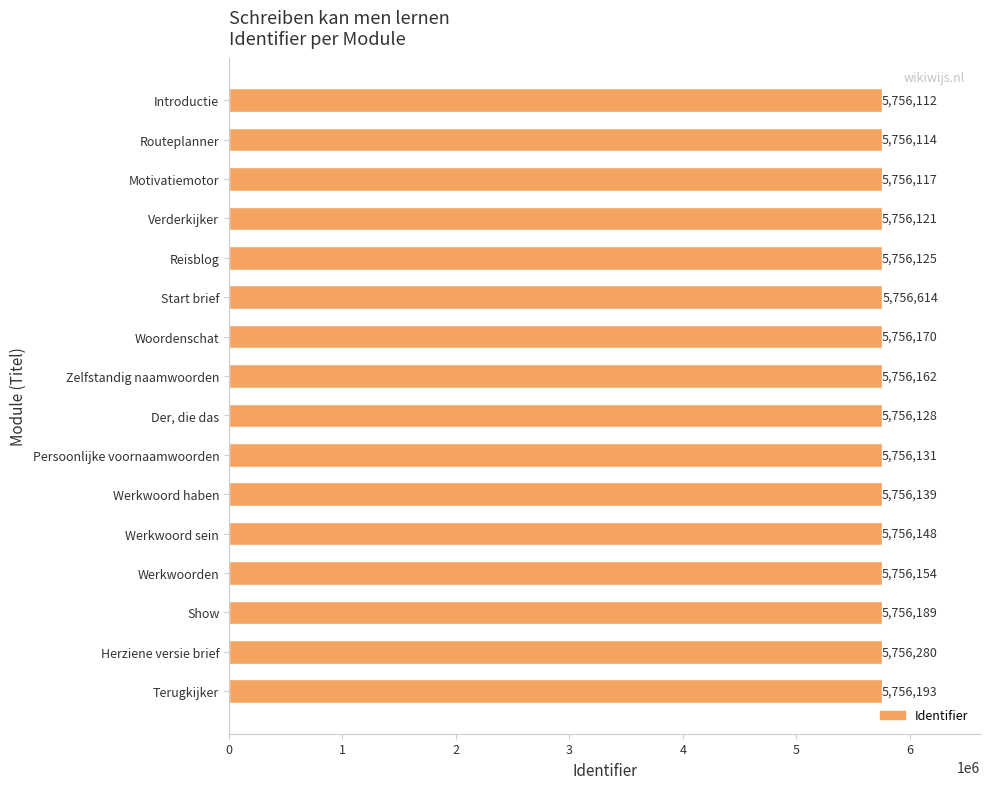

What is the ratio of the value at Introductie to the value at Herziene versie brief?

1.0